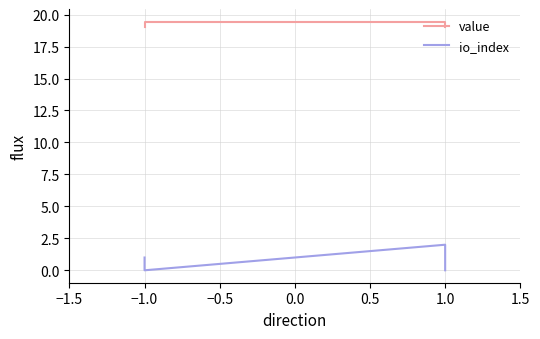

Is the value of io_index at 1.0 greater than the value of value at 1.0?

No